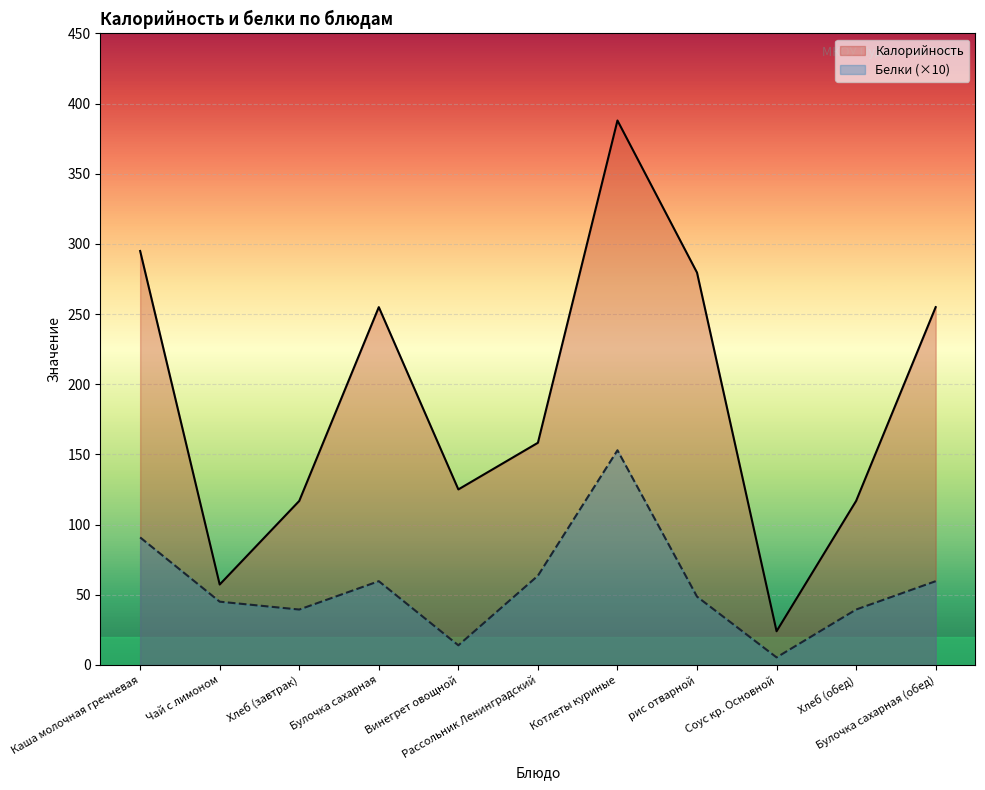

Which label corresponds to the smallest value in the chart?

Соус кр. Основной